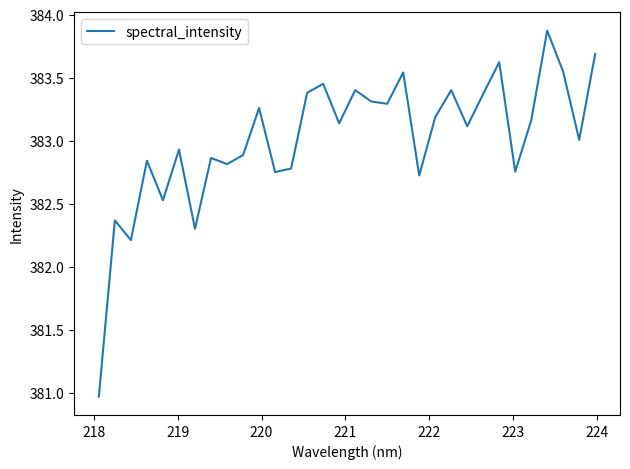

What is the difference between the maximum and minimum values?

2.9